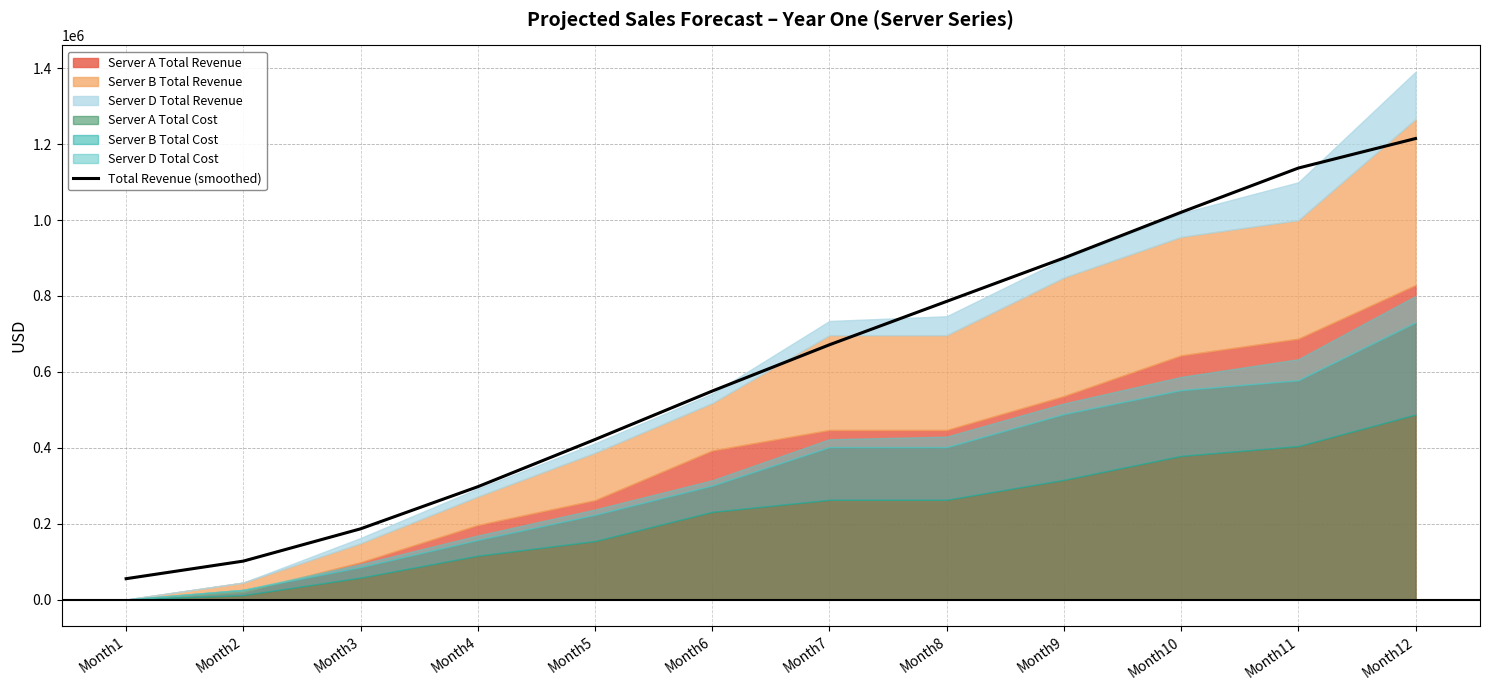

True or false: the data shows 1137027.8 at Month11.

True